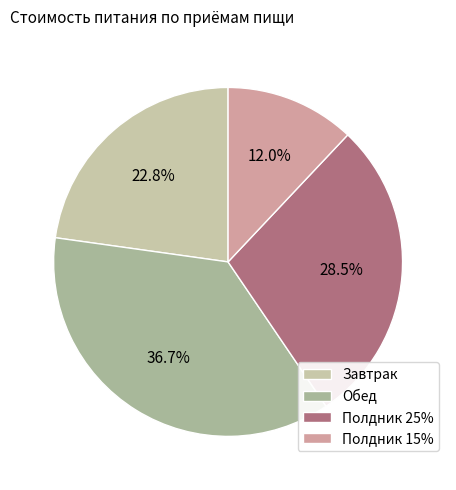

Is Обед the majority of the pie?

No